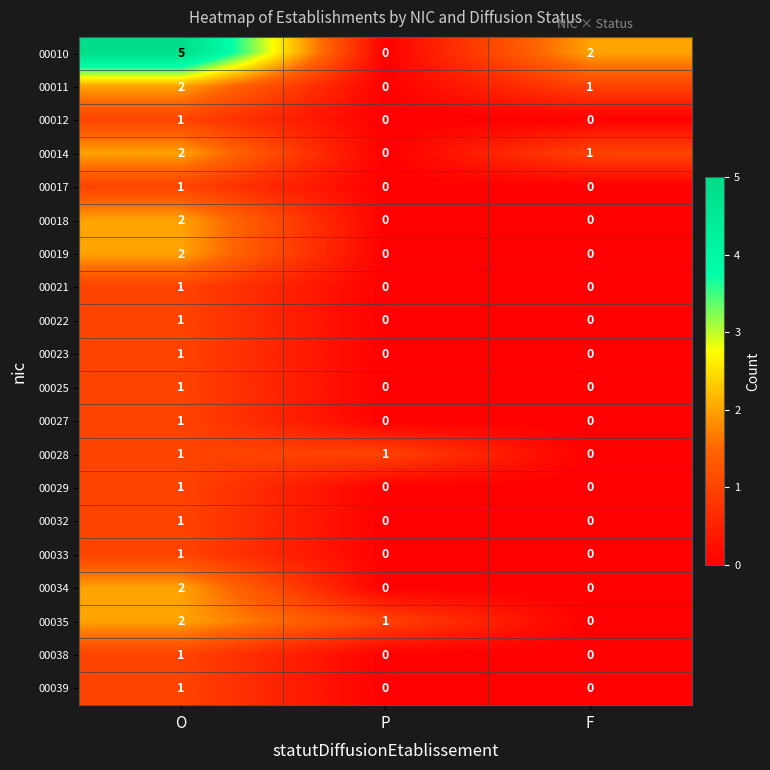

What is the sum of the 00010 values at F and O?

7